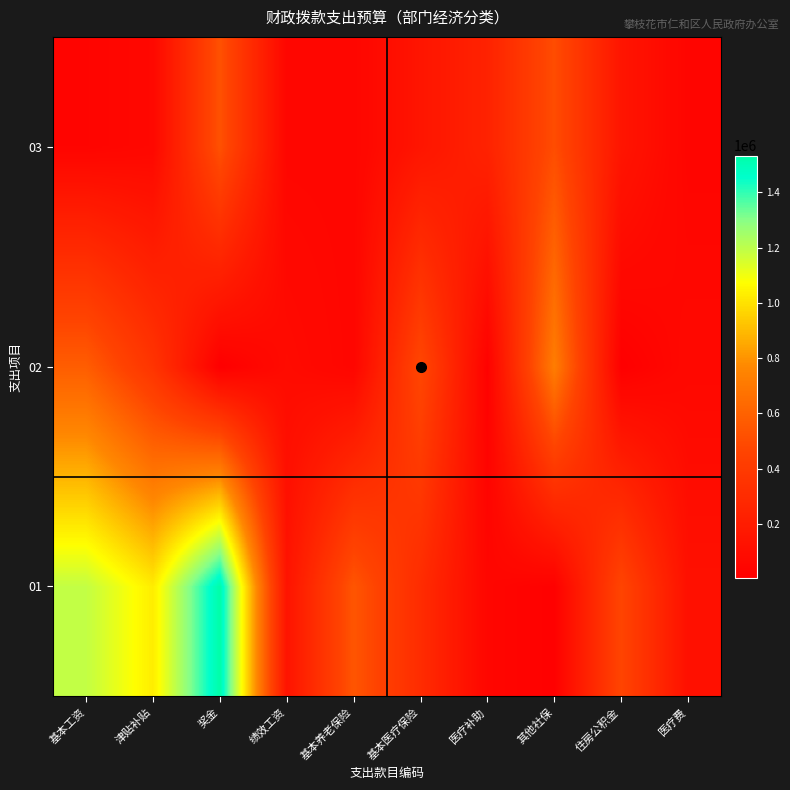

What is the total value across all series at 津贴补贴?

1447672.8